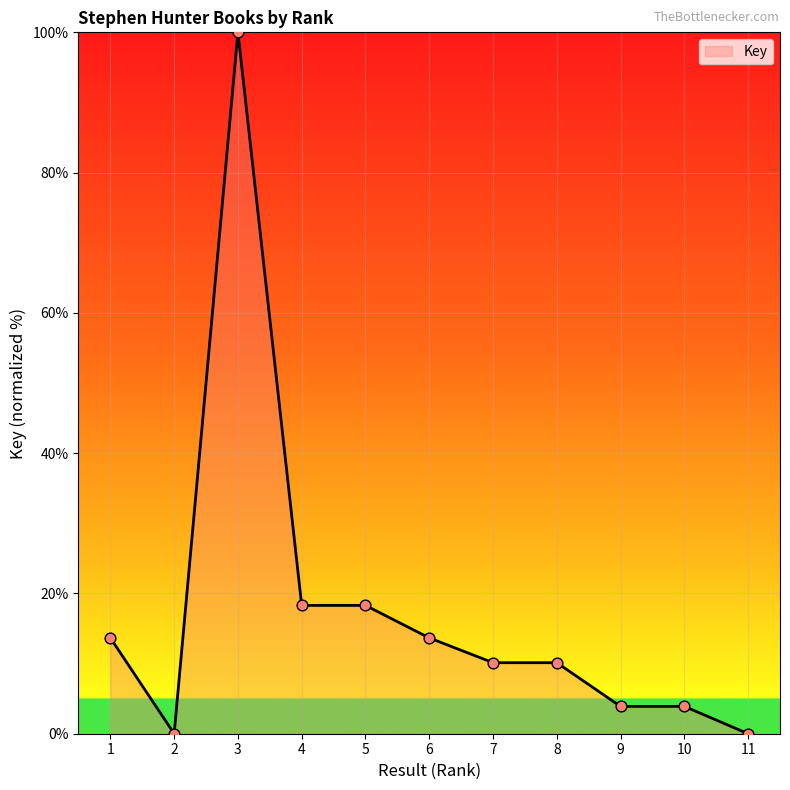

What is the change in value from 2 to 6?

+13.7